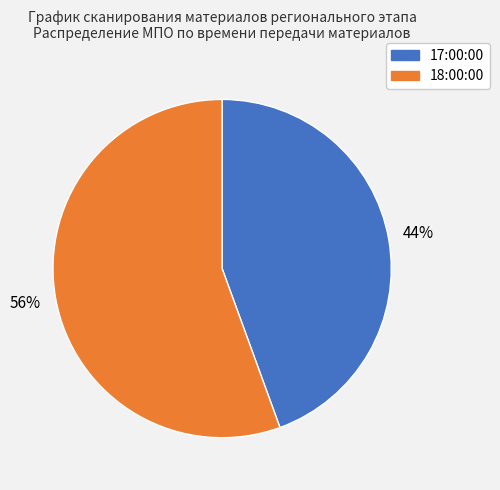

Which slice is the largest?

18:00:00